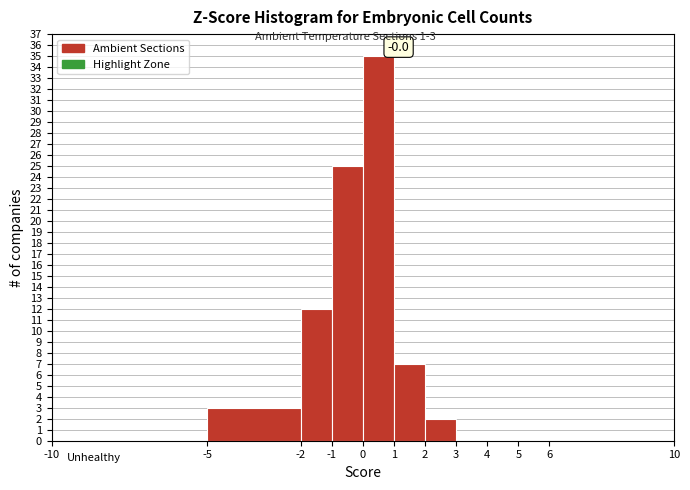

Which range on the x-axis has the tallest bar?

0 to 1